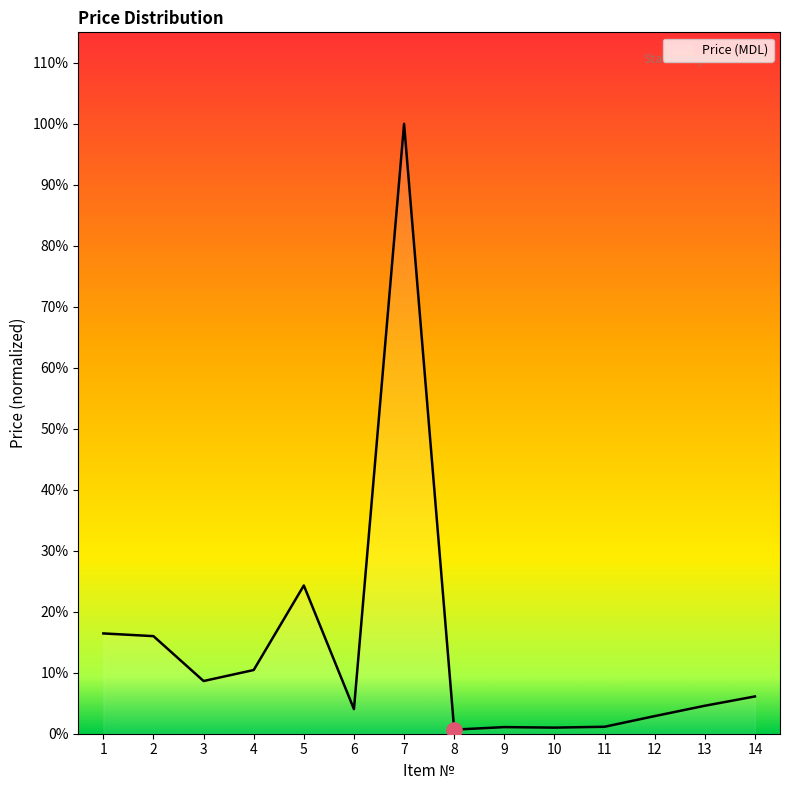

Is this an area chart (filled region under the line)?

Yes